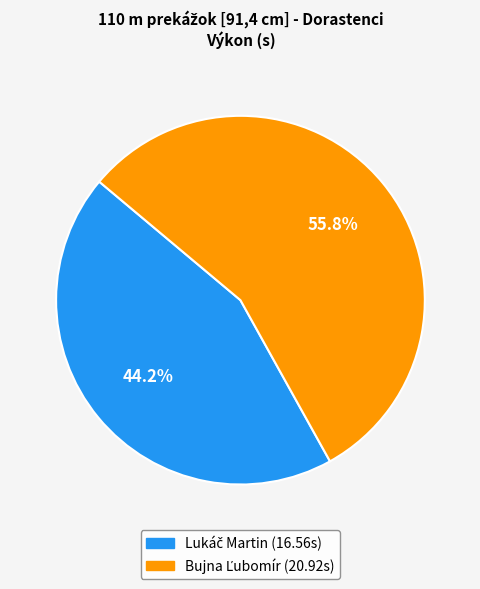

Is there any slice that represents more than half of the pie?

Yes